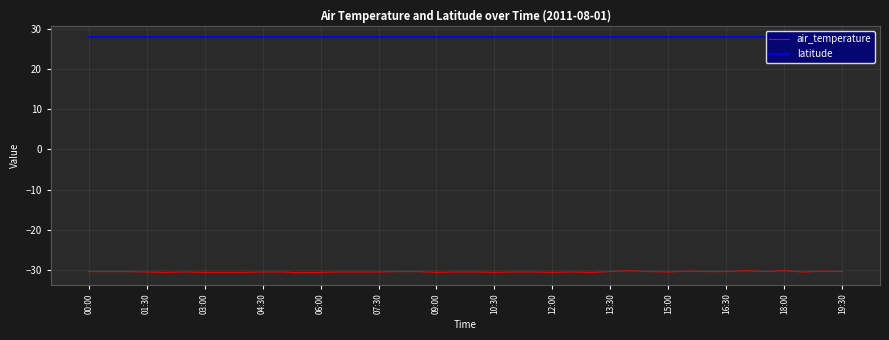

Which series has the largest total across all categories?

latitude